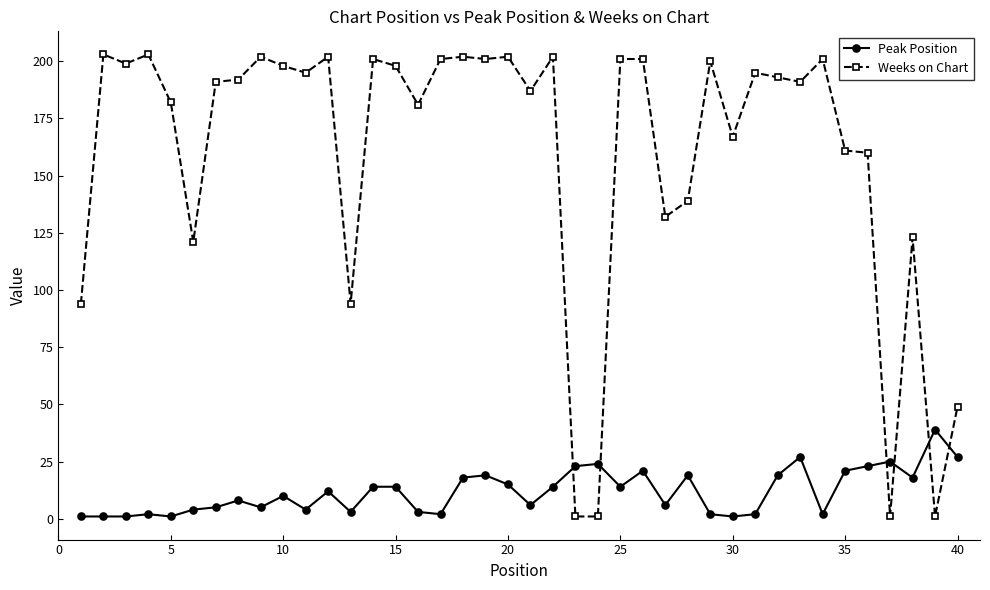

List the series in order of their peak value, highest first.

Weeks on Chart, Peak Position